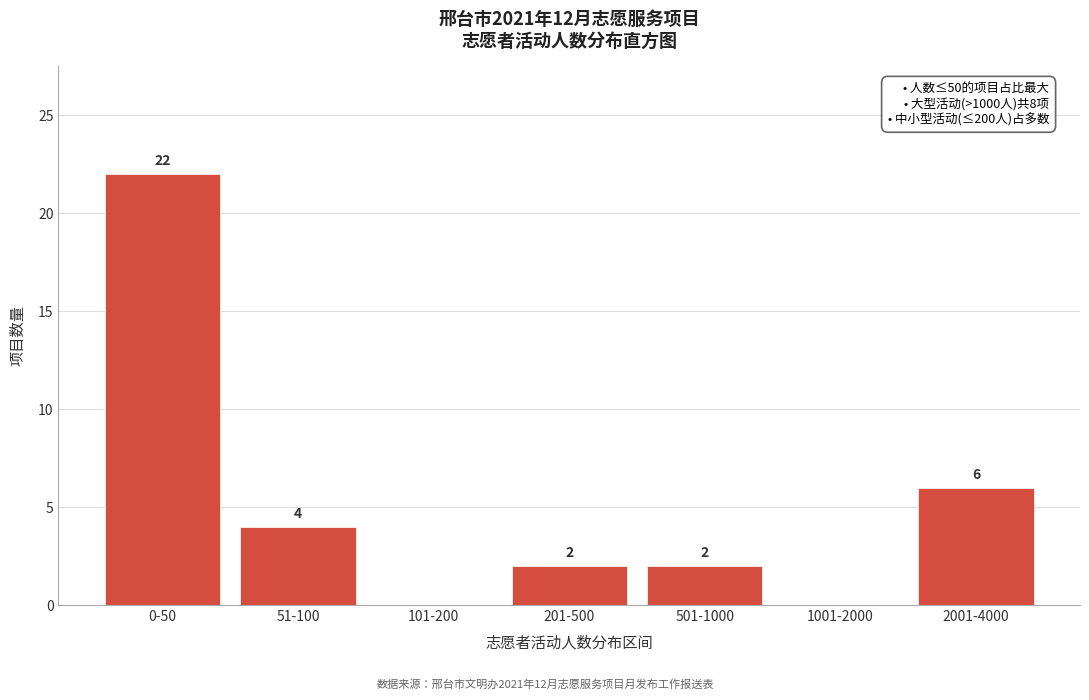

Reading left to right, list all the values displayed in this chart.

0-50=22	51-100=4	101-200=0	201-500=2	501-1000=2	1001-2000=0	2001-4000=6